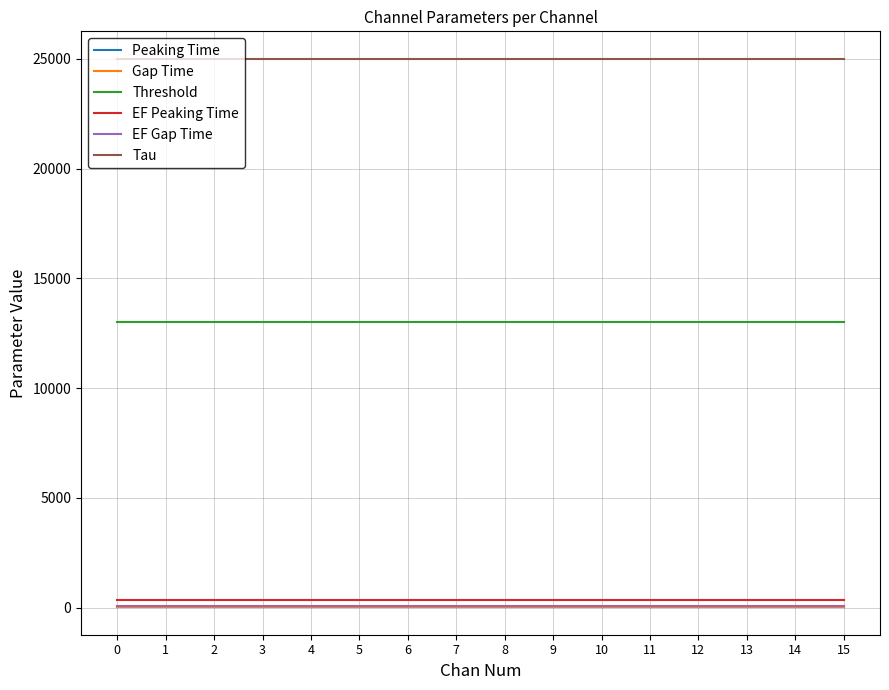

True or false: Peaking Time and EF Peaking Time intersect in this chart.

False